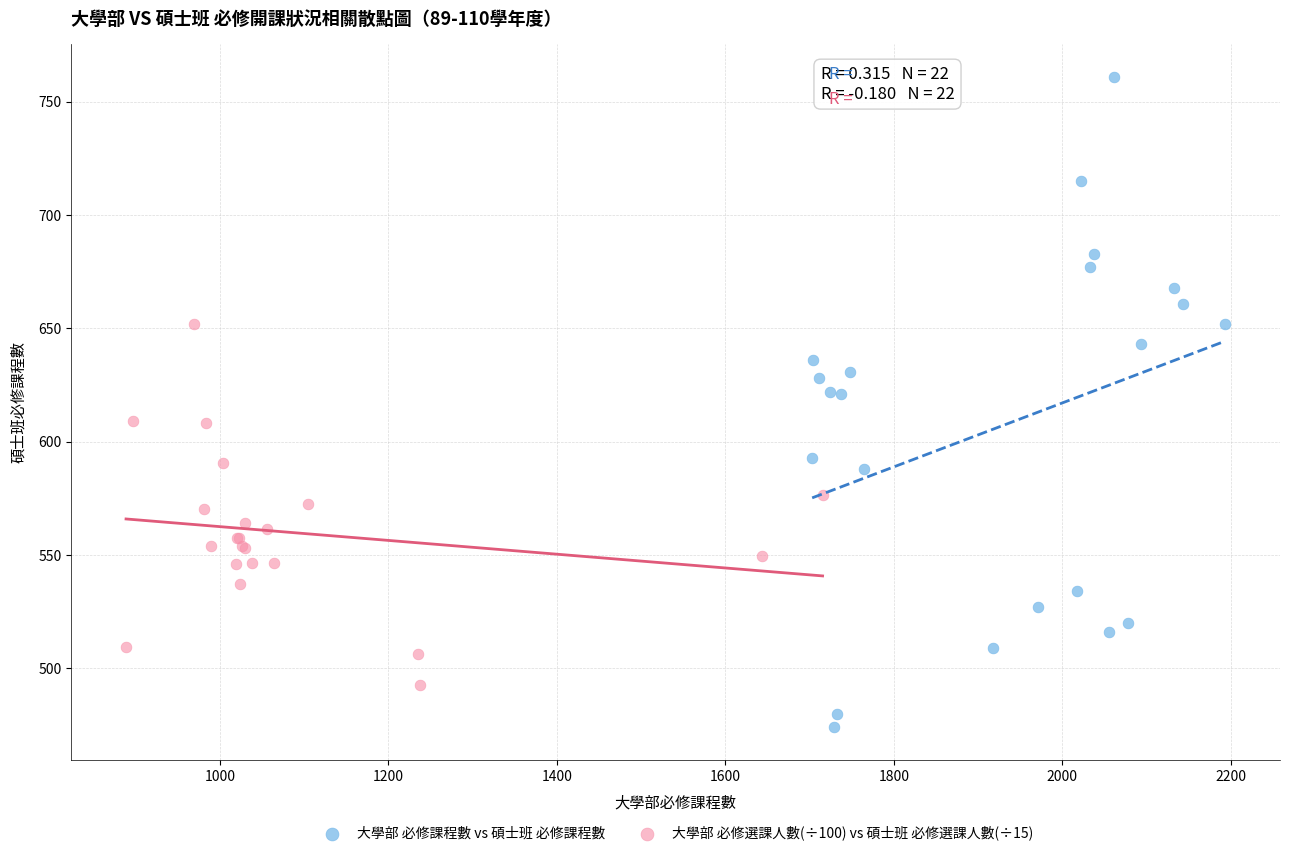

Which series reaches the maximum Y coordinate?

大學部 必修課程數 vs 碩士班 必修課程數